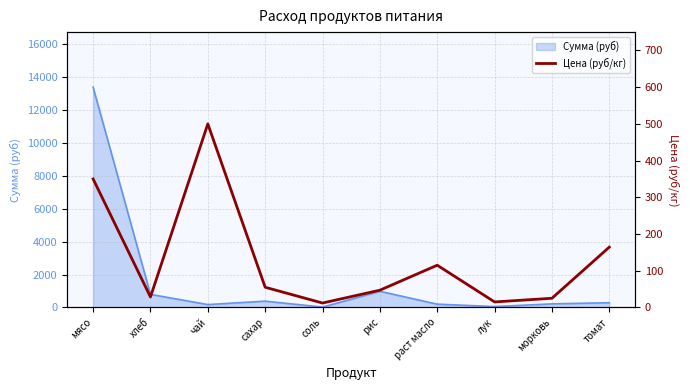

What is the difference between the maximum and minimum values?

488.0